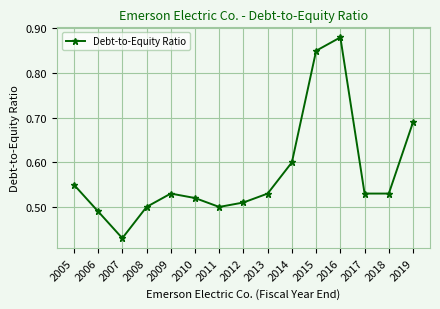

True or false: there are more than 0 points higher than both neighbors.

True